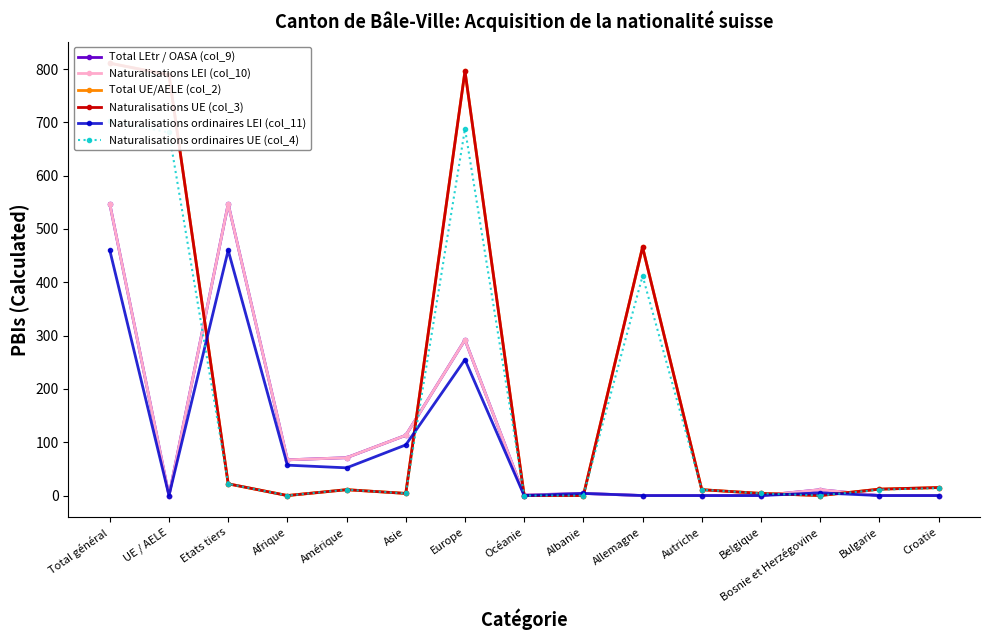

True or false: Total LEtr / OASA (col_9) and Naturalisations LEI (col_10) cross at least once.

False